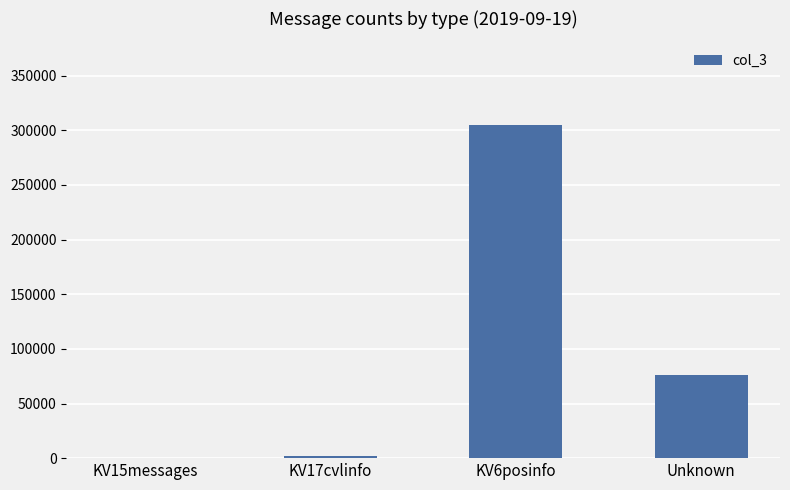

What is the sum of all values?

382947